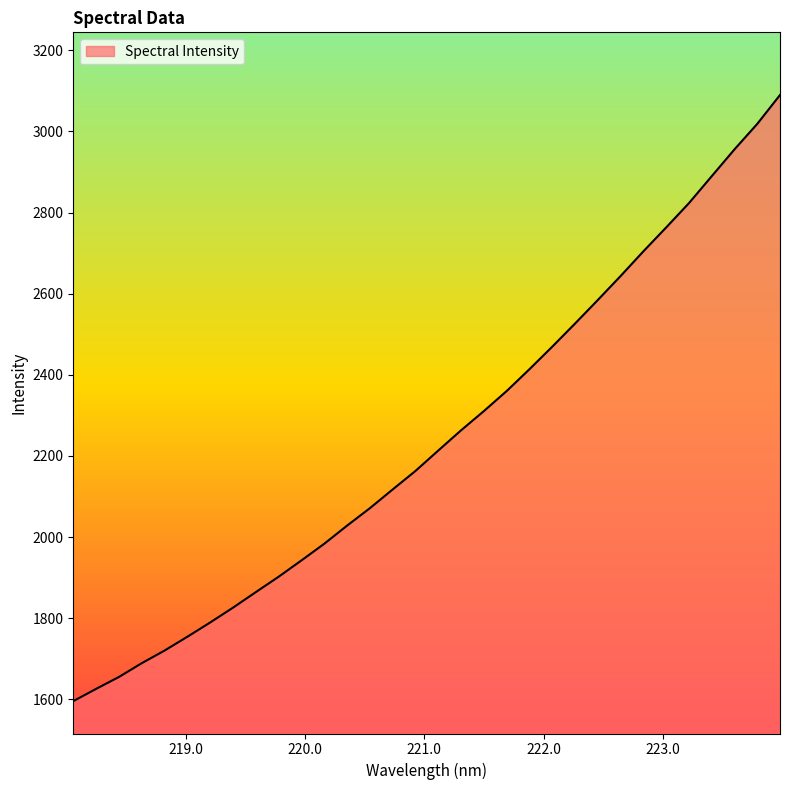

What is the greatest value displayed?

3089.9